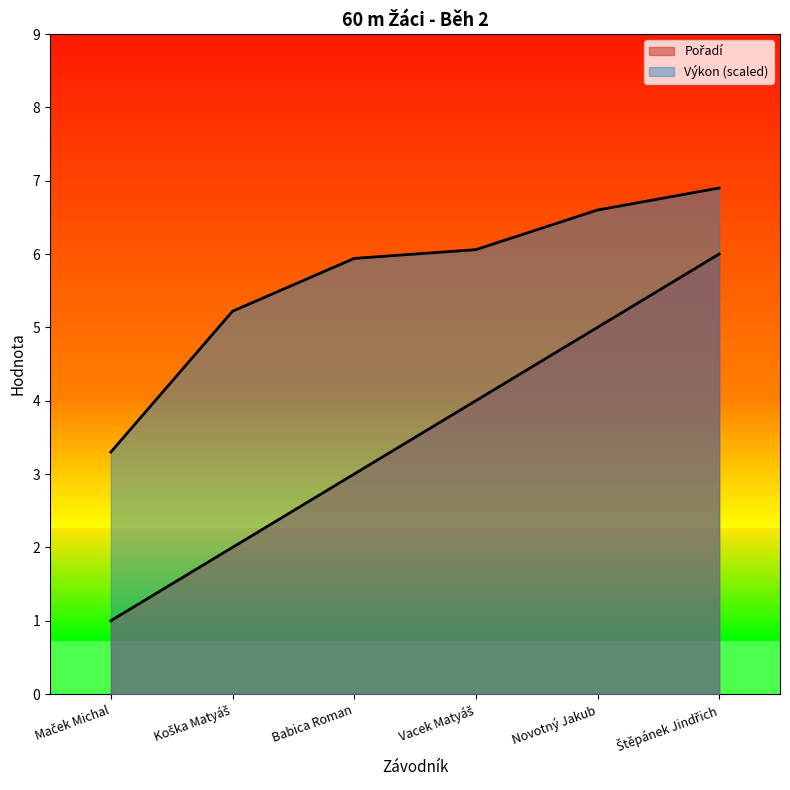

What is the maximum value for Pořadí?

6.0